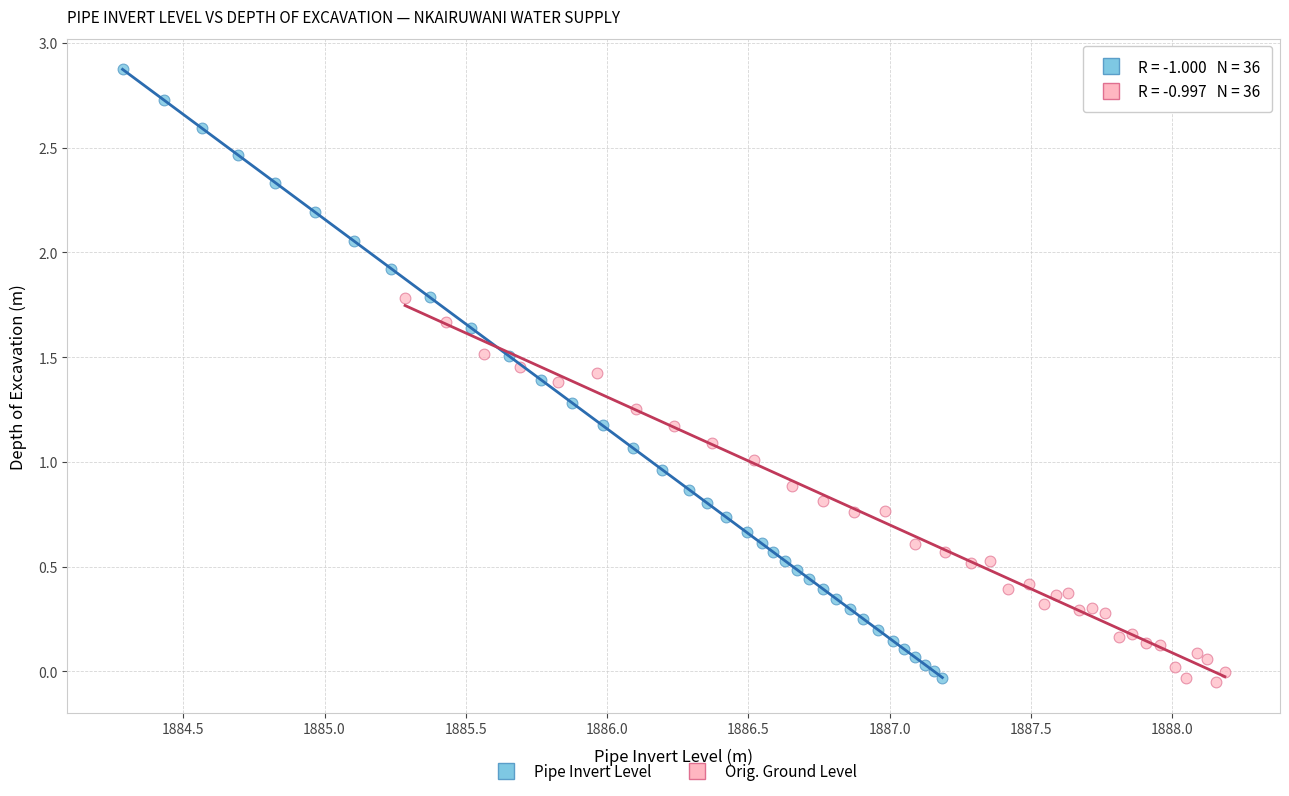

What are all the series names shown in the legend?

Pipe Invert Level, Orig. Ground Level